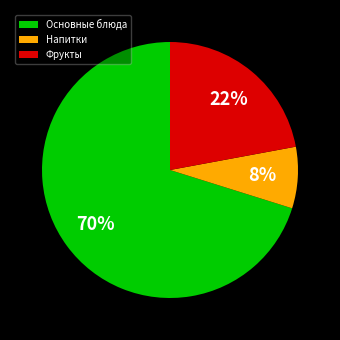

To the nearest percent, what is the average slice percentage?

33%